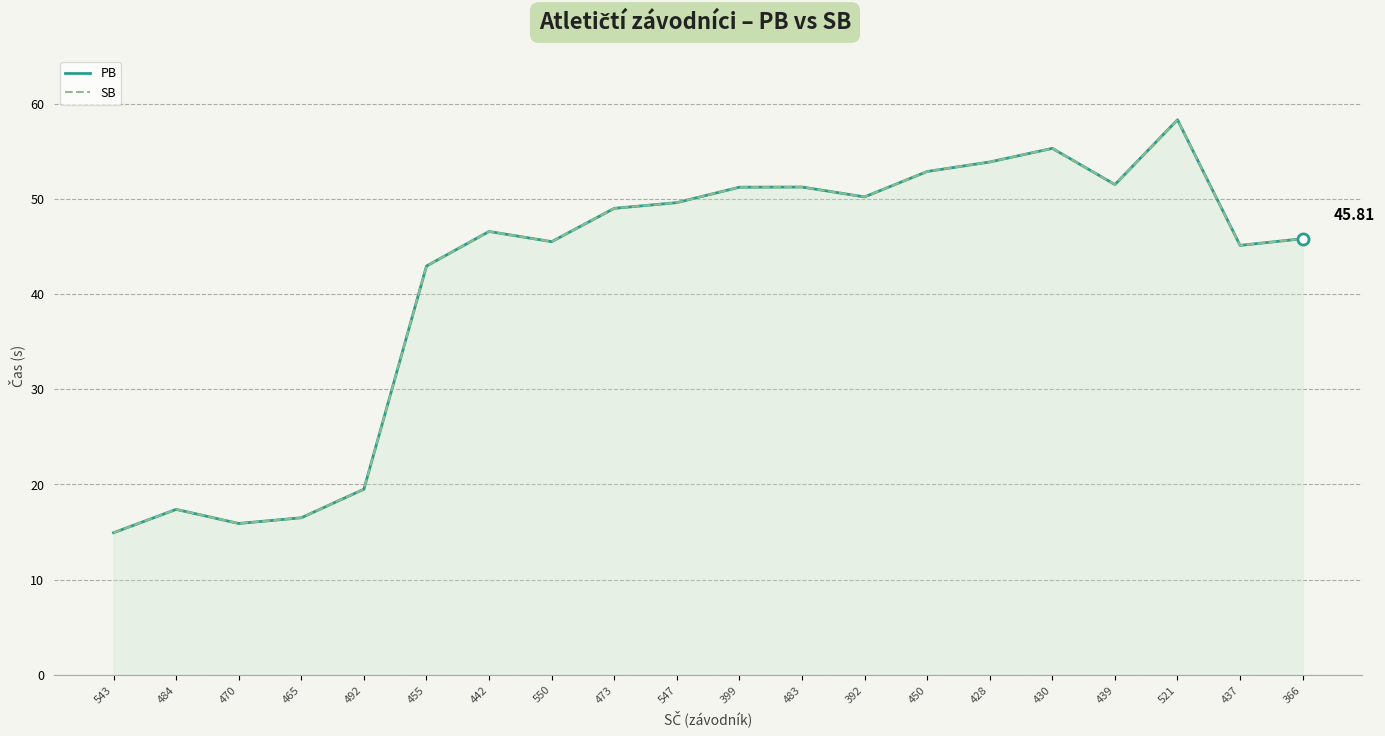

What are all the series names shown in the legend?

PB, SB